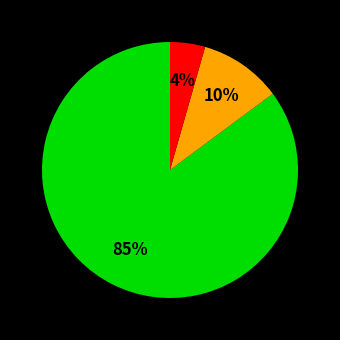

To the nearest percent, what is the average slice percentage?

33%